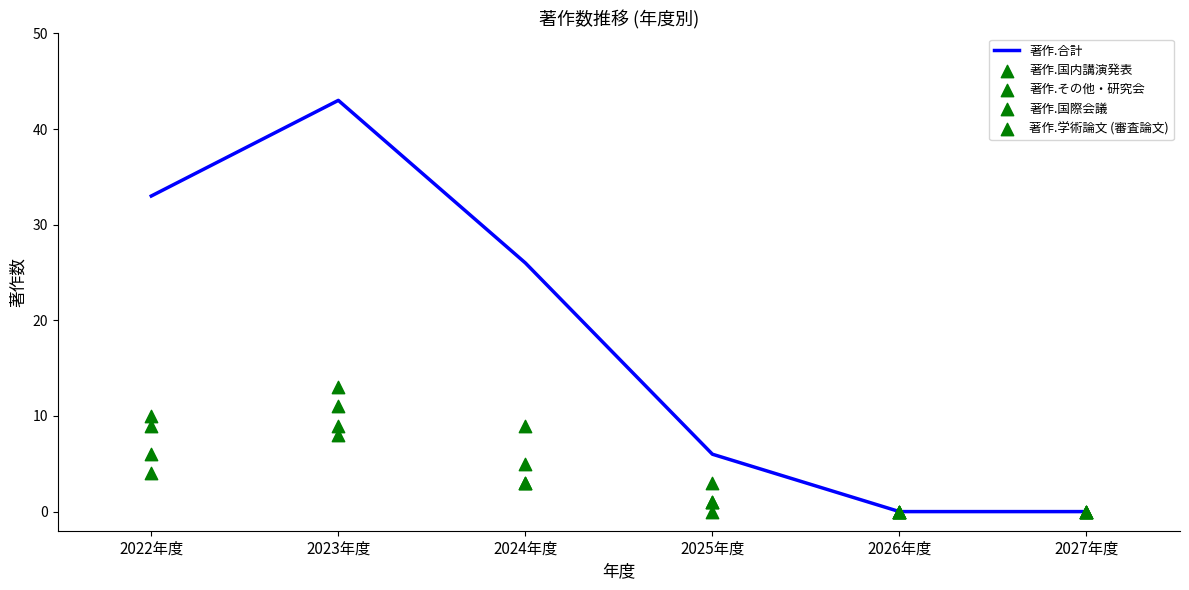

At how many categories does at least one series exceed 20?

3